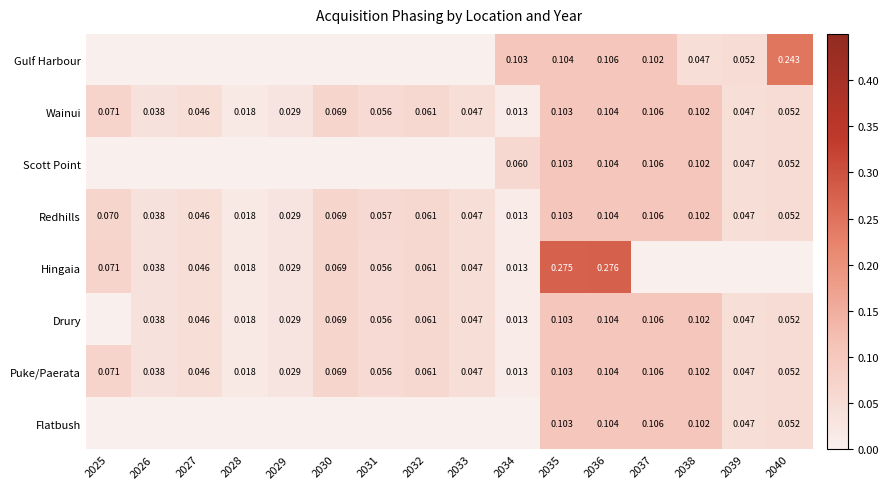

Is the value of Flatbush at 2036 greater than the value of Puke/Paerata at 2038?

Yes